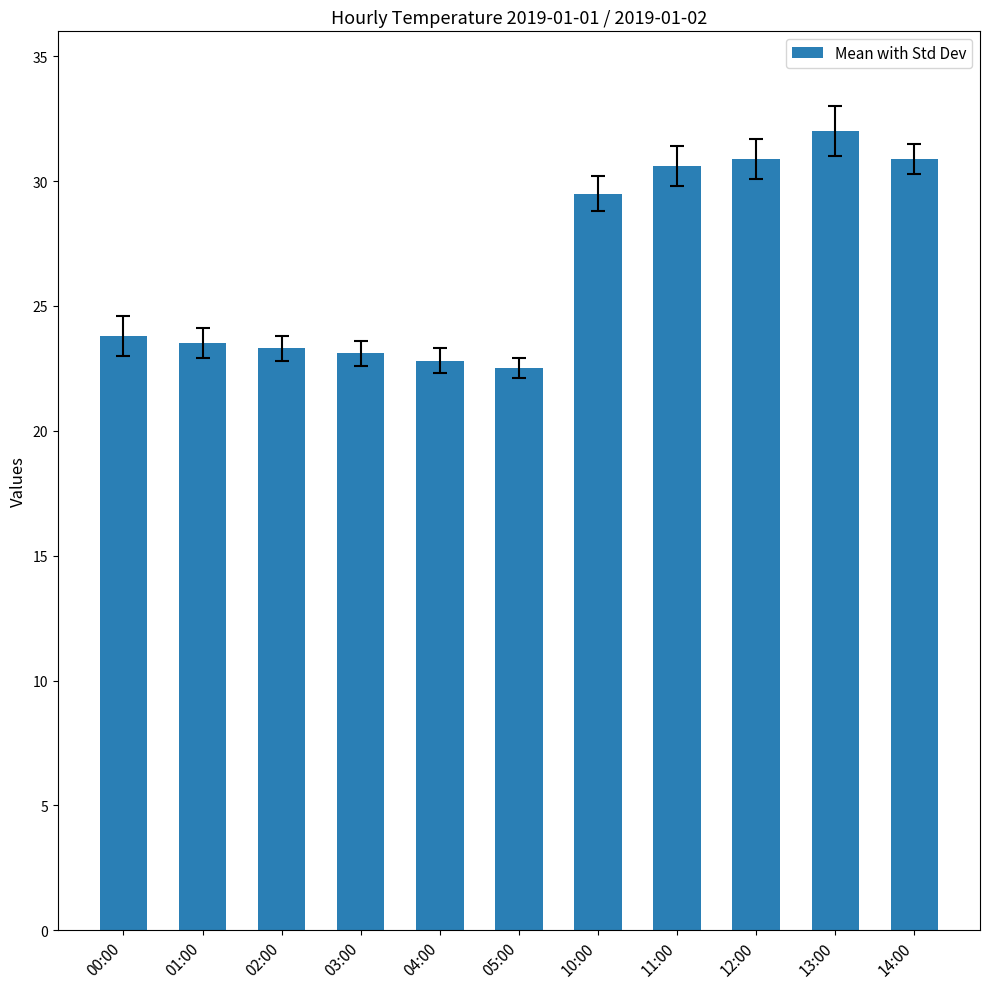

Reading left to right, list all the values displayed in this chart.

23.8	23.5	23.3	23.1	22.8	22.5	29.5	30.6	30.9	32.0	30.9